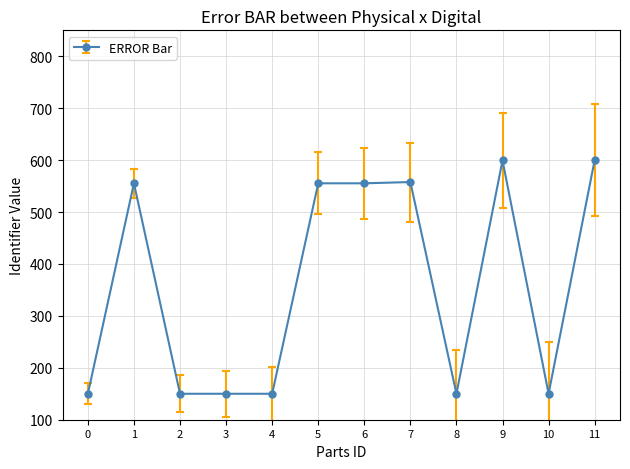

What is the change in value from 2 to 6?

+405.3